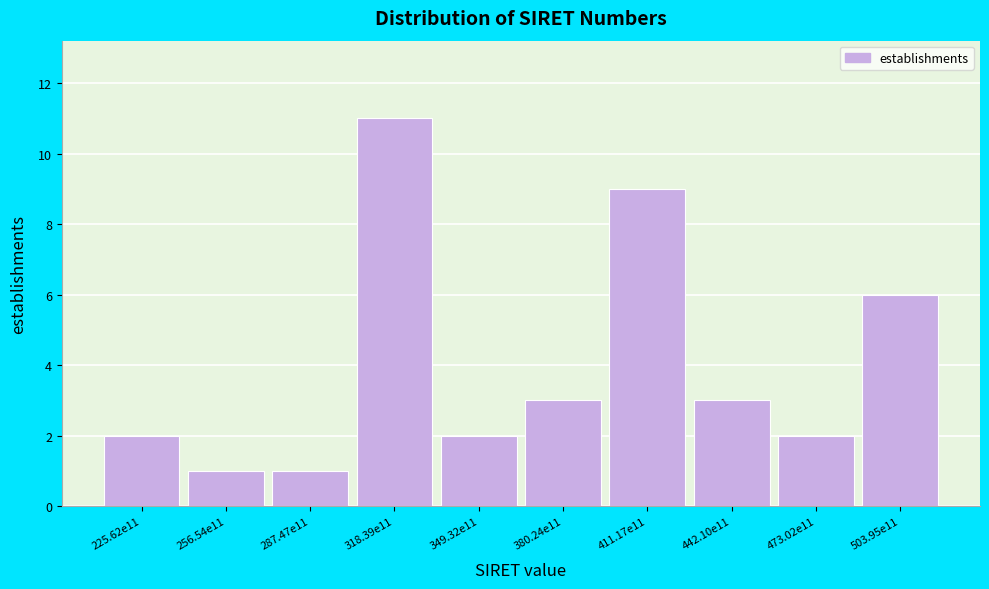

Reading left to right, what are all the values shown in this chart?

2	1	1	11	2	3	9	3	2	6